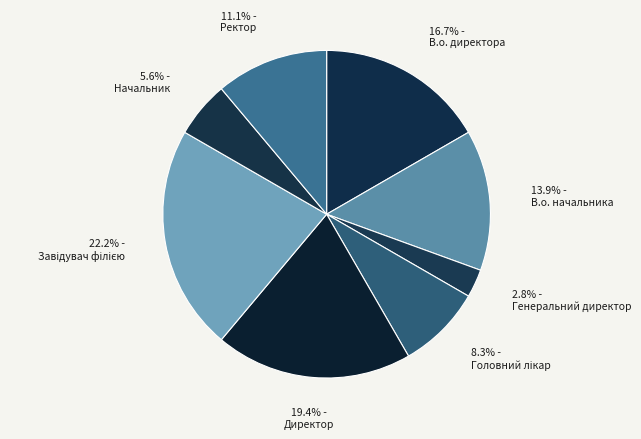

Count the number of slices in the pie.

8